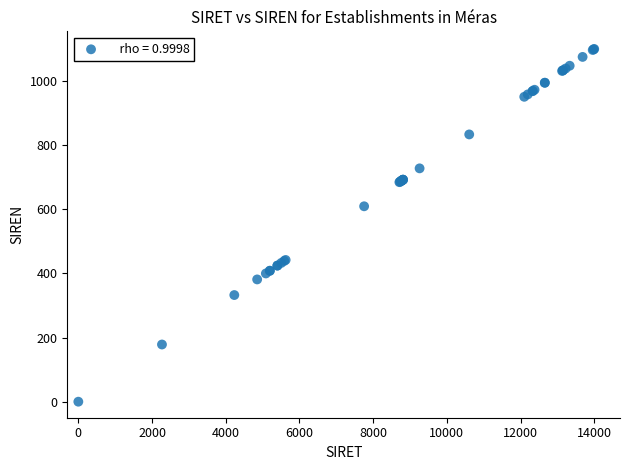

What Y value in the scatter plot is closest to 550?

609.4